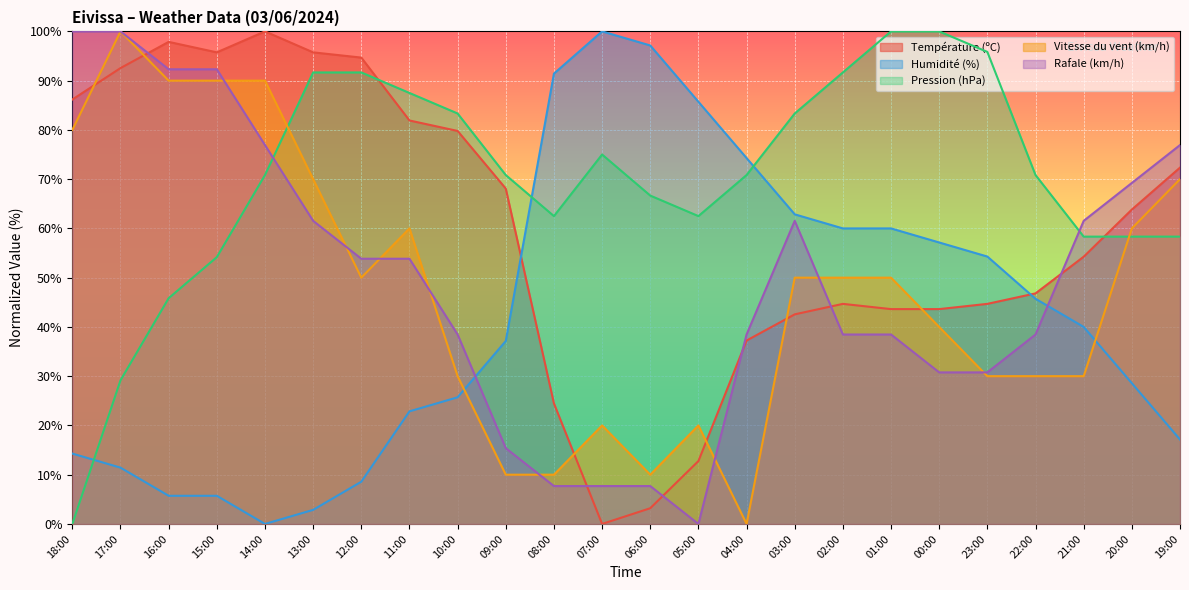

List the series in order of their peak value, lowest first.

Température (ºC), Humidité (%), Pression (hPa), Vitesse du vent (km/h), Rafale (km/h)